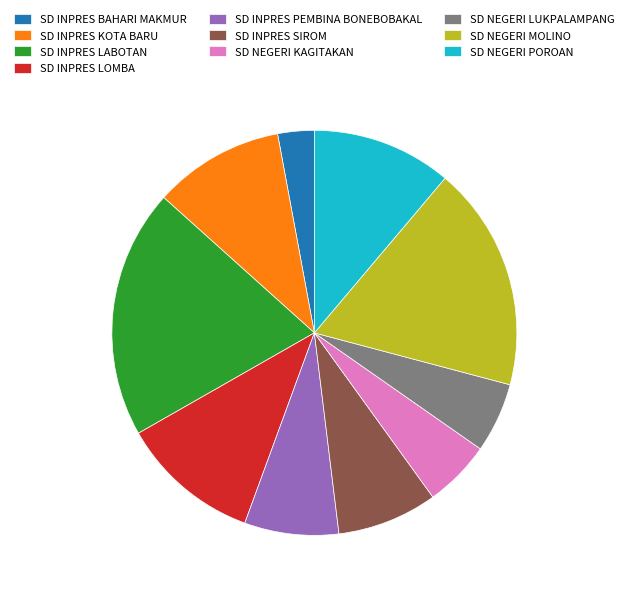

True or false: SD INPRES SIROM accounts for 8% of the total.

True